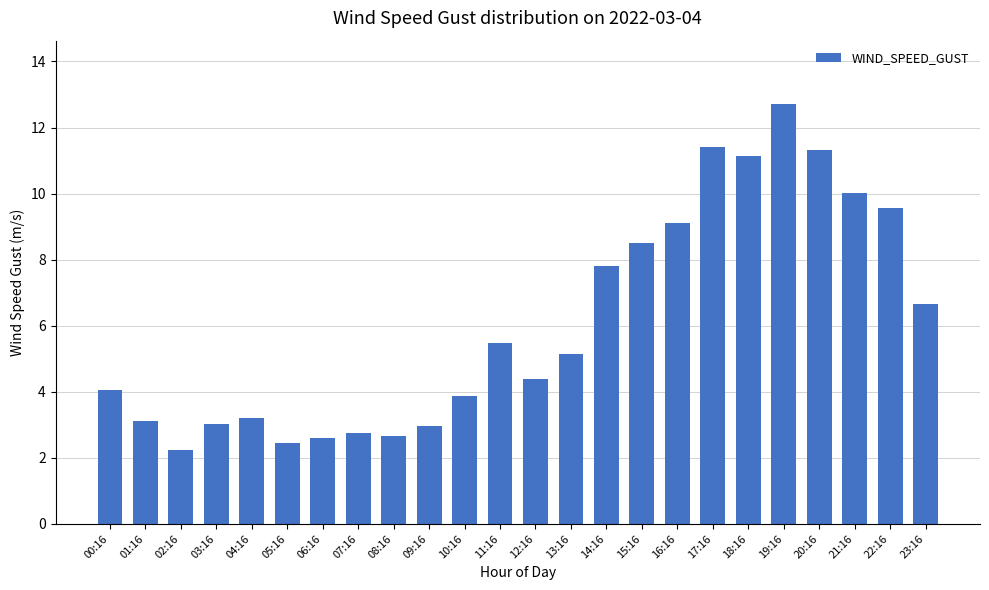

At which label does the data first exceed 5?

11:16